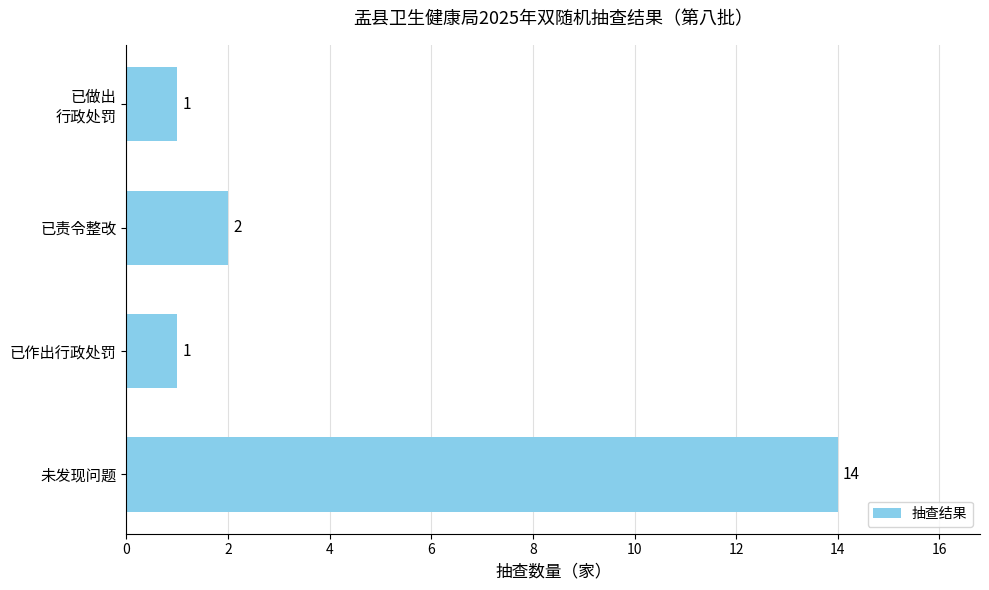

What is the approximate value at 未发现问题?

14